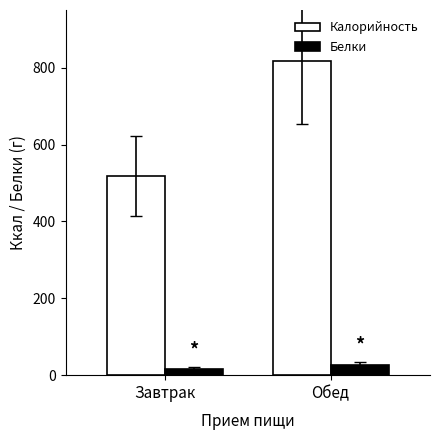

What are all the series names shown in the legend?

Калорийность, Белки